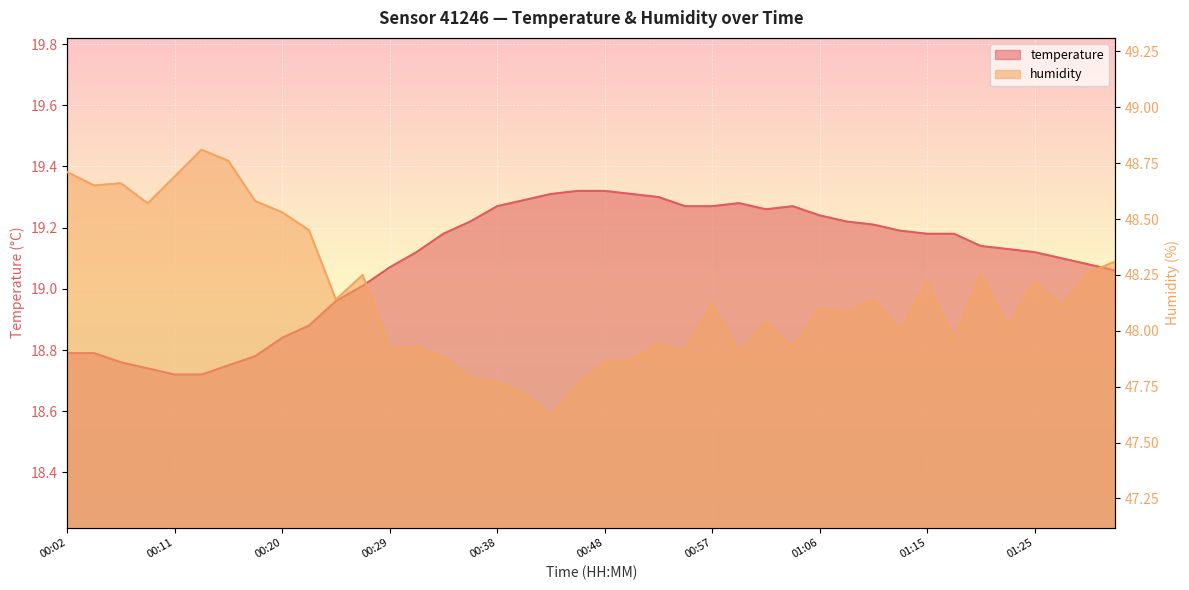

What is the average value of the temperature series?

19.1